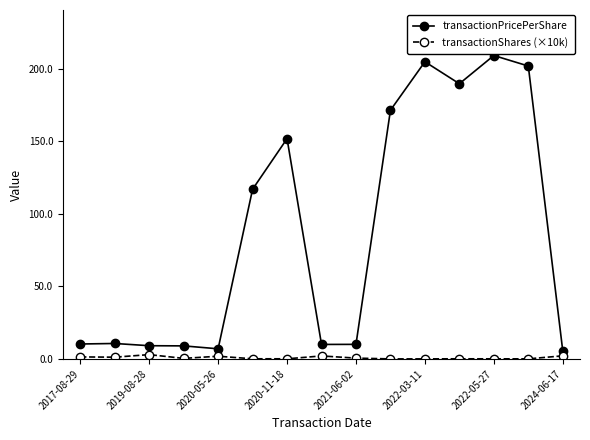

At how many categories does at least one series exceed 146?

6